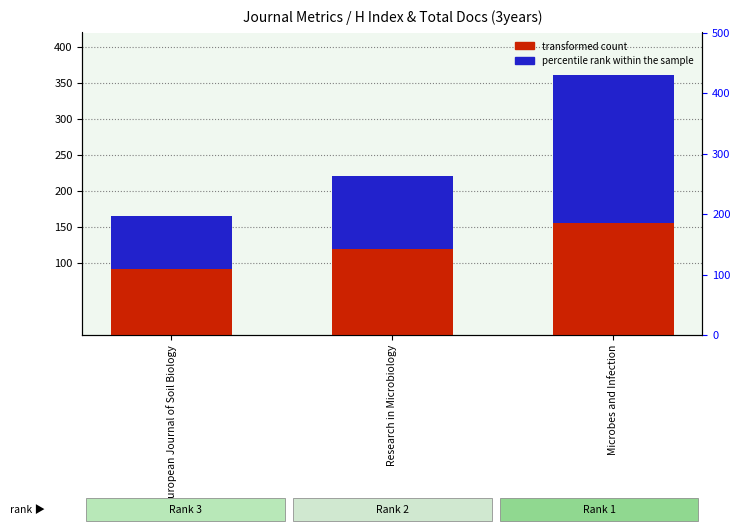

What is the greatest value displayed?

205